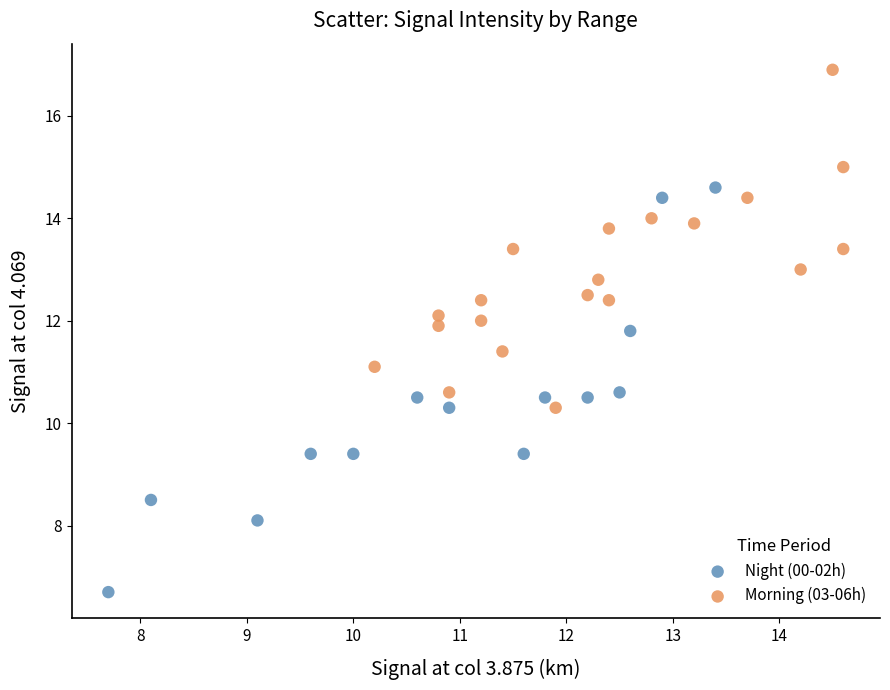

What are all the series names shown in the legend?

Night (00-02h), Morning (03-06h)